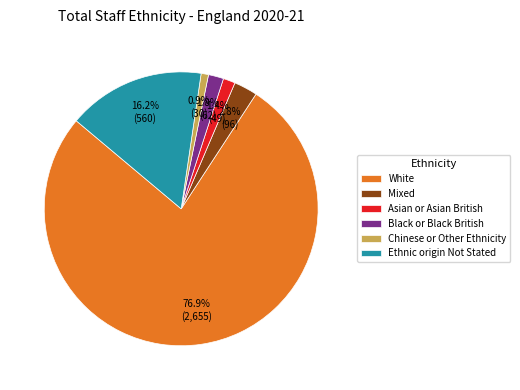

Which category has the biggest portion of the pie?

White